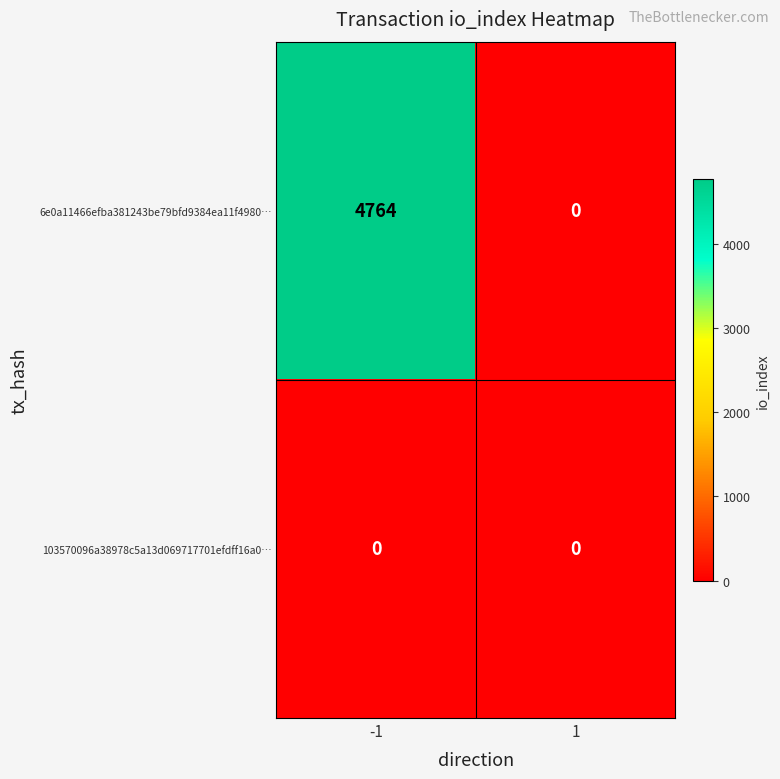

List the series in order of their peak value, highest first.

6e0a11466efba381243be79bfd9384ea11f4980…, 103570096a38978c5a13d069717701efdff16a0…